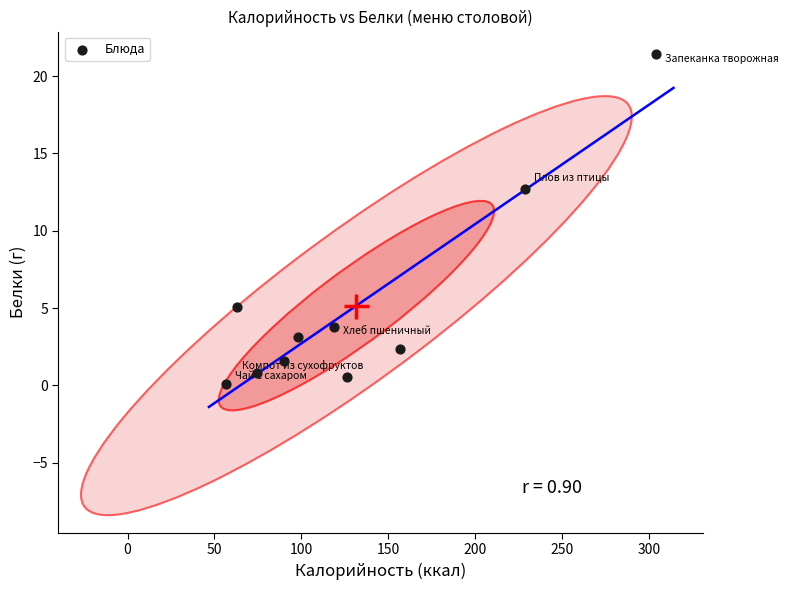

What is the average X value?

131.7